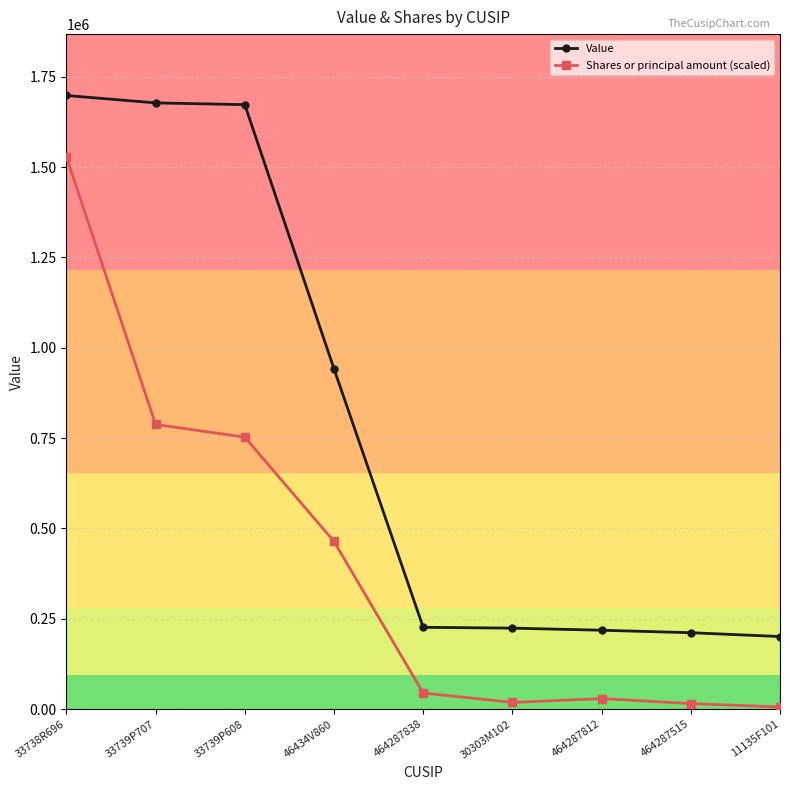

What is the label of the 8th point from the right?

33739P707